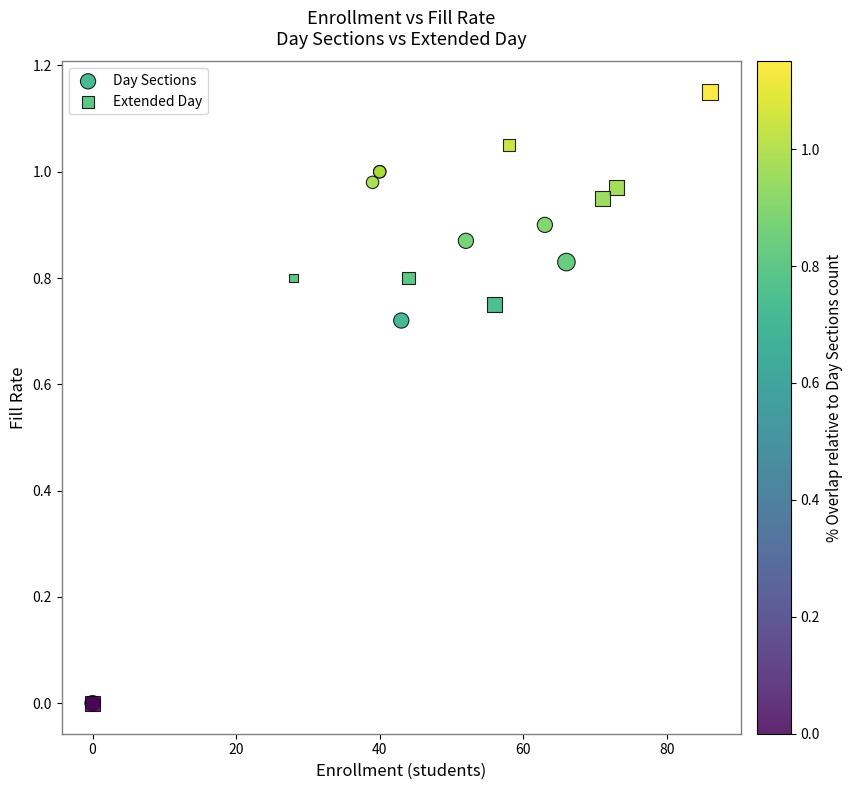

Which series contains the highest Y value?

Extended Day